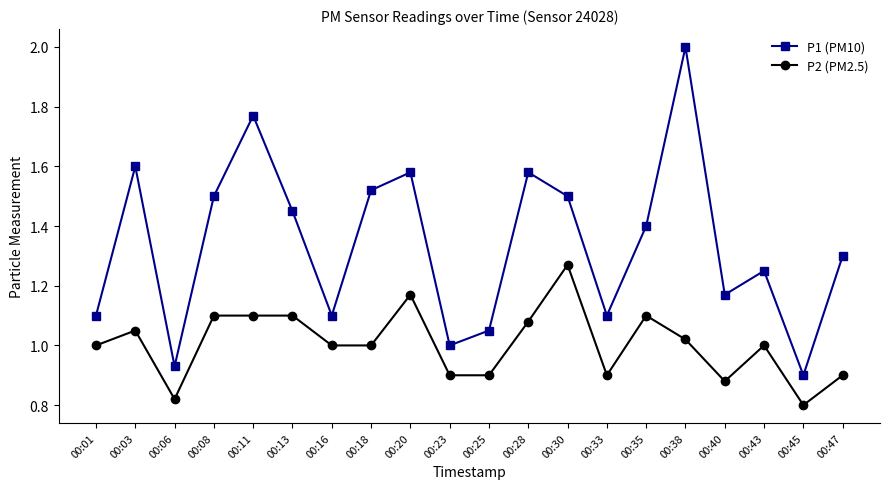

Rank the series at 00:30 from lowest to highest value.

P2 (PM2.5), P1 (PM10)